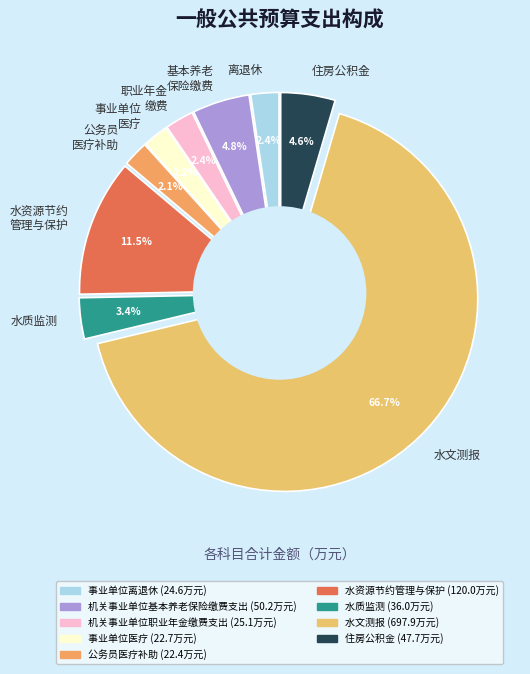

Is it true that 公务员医疗补助 is 1% of the pie?

False